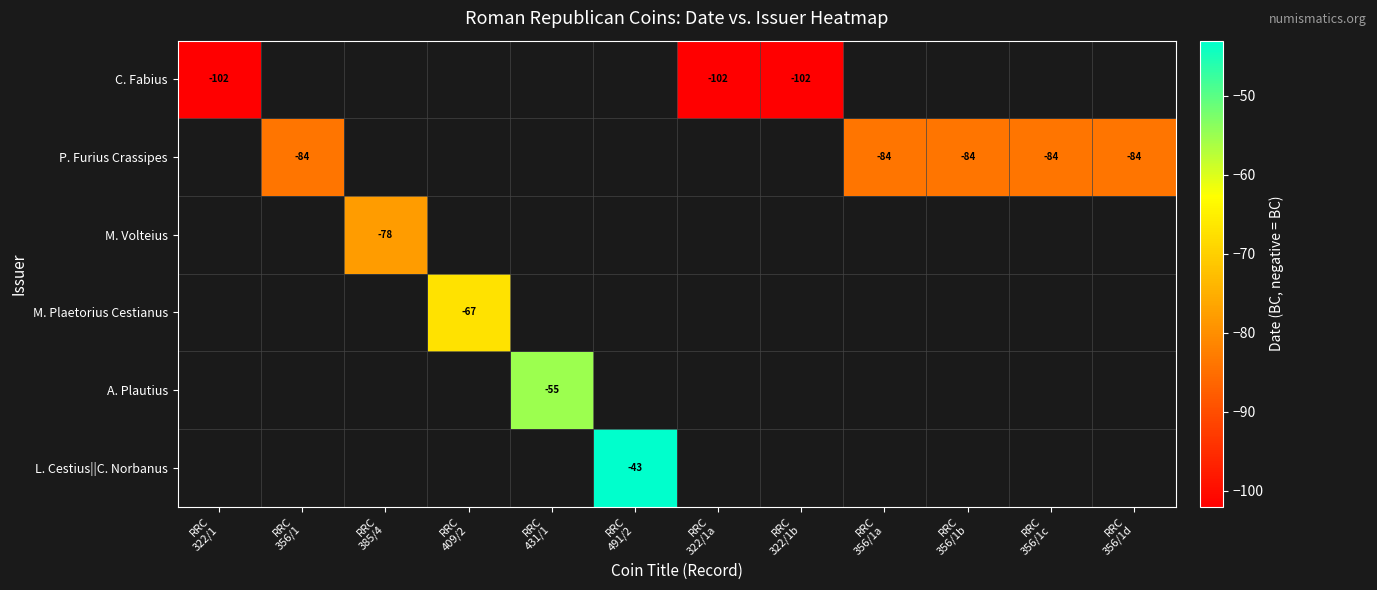

Which series has the widest spread of values?

C. Fabius